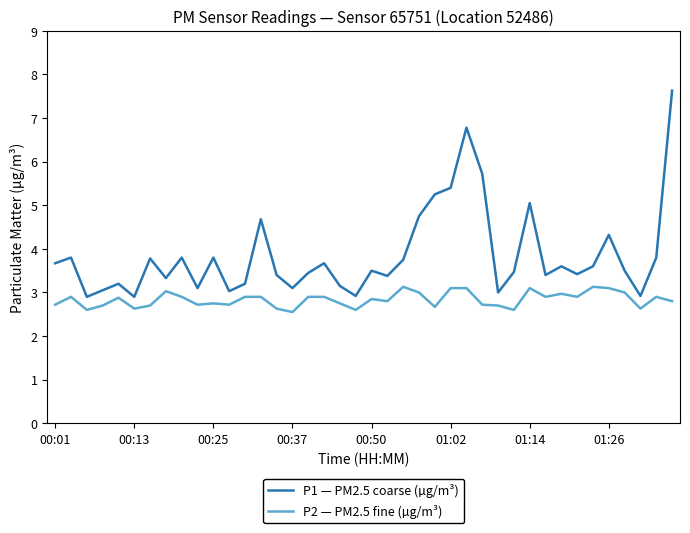

Which series has the widest spread of values?

P1 — PM2.5 coarse (µg/m³)